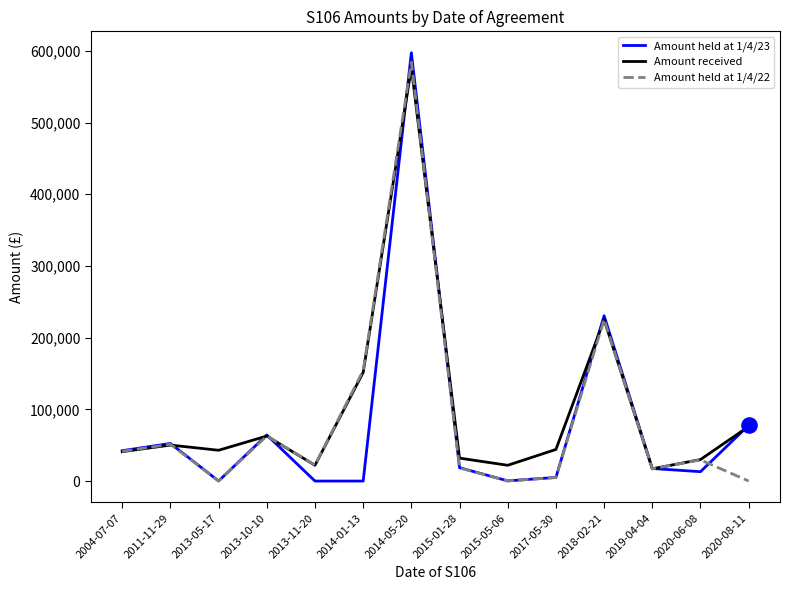

Which series has the largest total across all categories?

Amount received